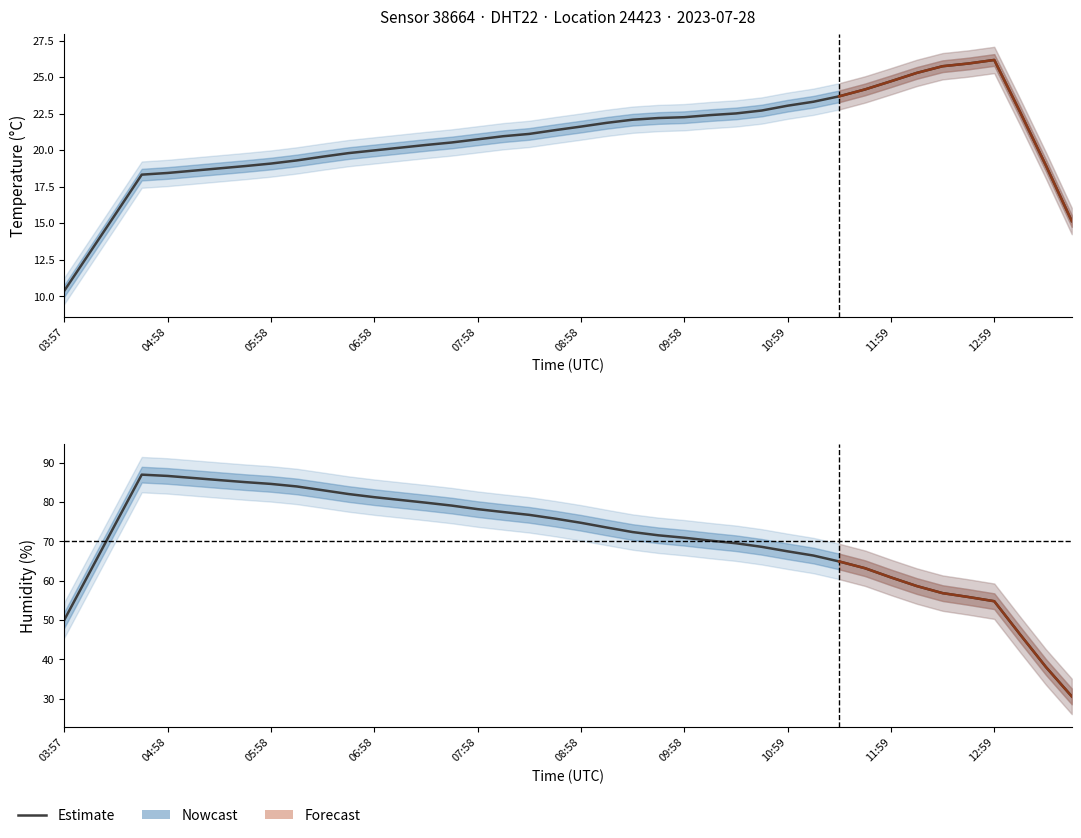

True or false: temperature (°C) and humidity (%) intersect in this chart.

False